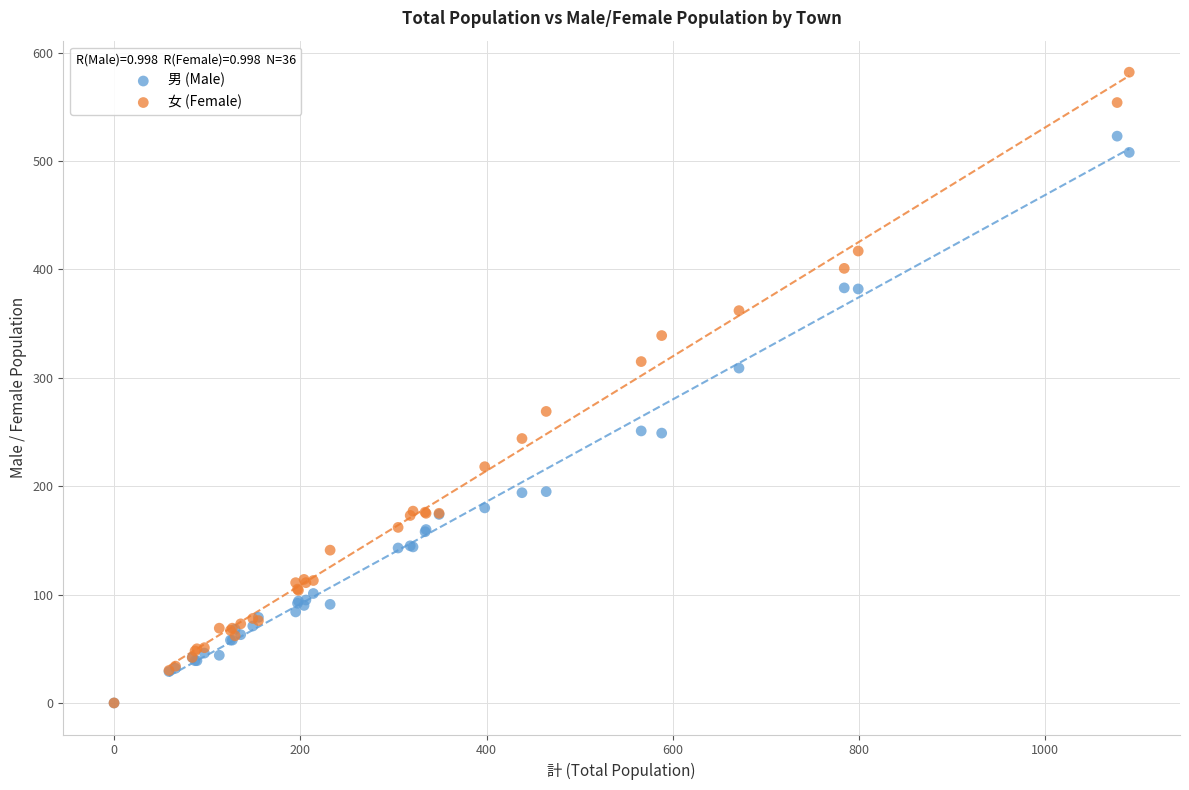

Which series contains the highest Y value?

女 (Female)